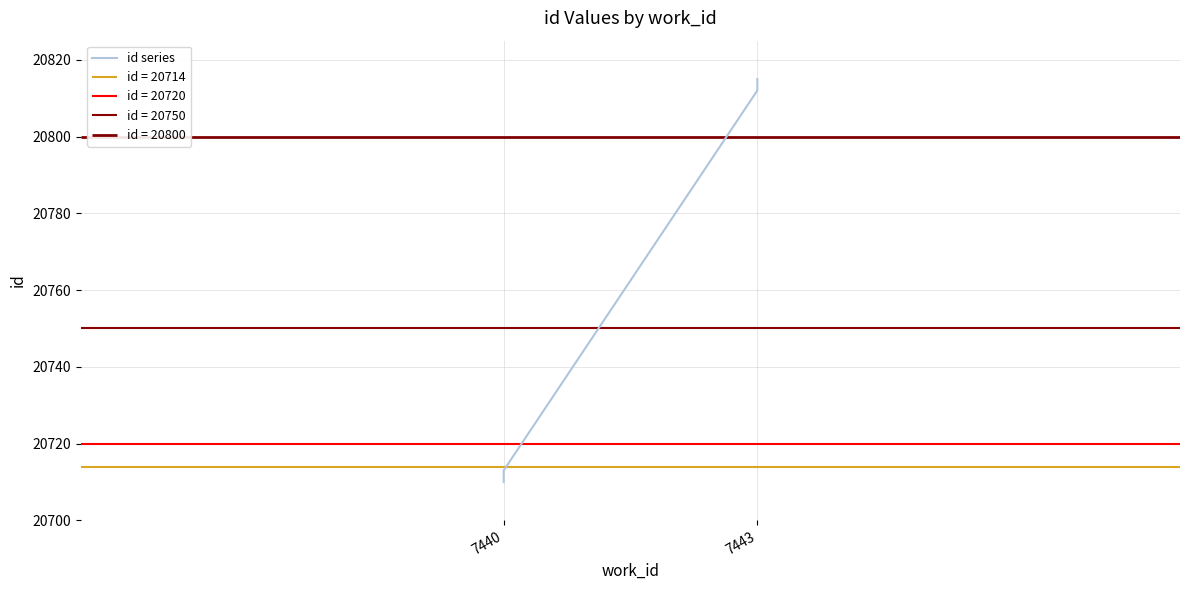

Where is the data nearest to the value 20762?

7440